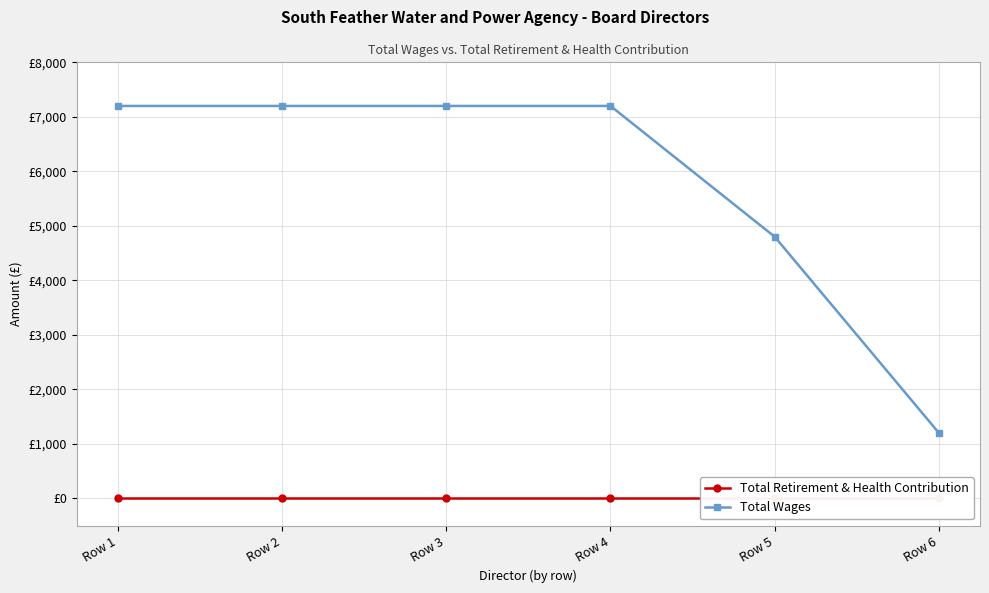

Which category has the lowest value across all series?

Row 1